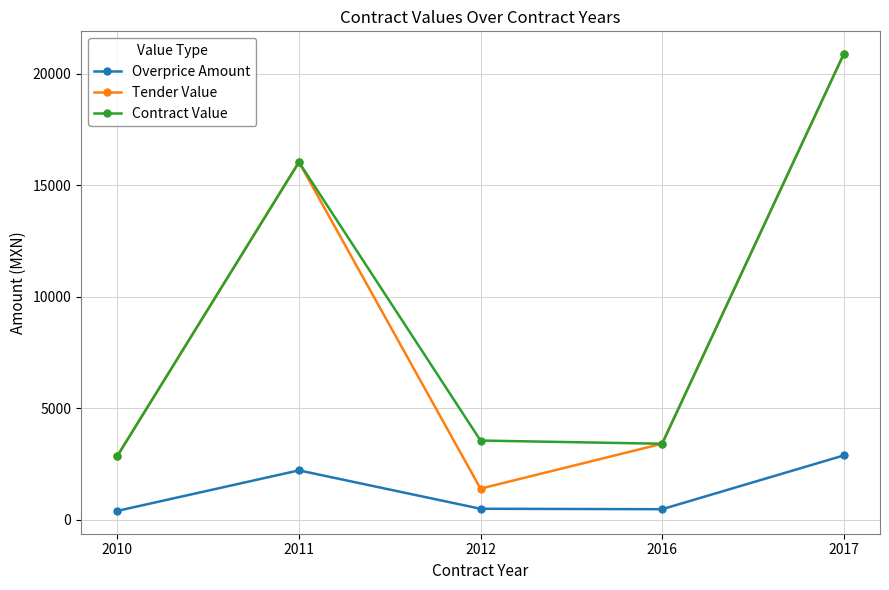

Rank the categories by Tender Value value from highest to lowest.

2017, 2011, 2016, 2010, 2012